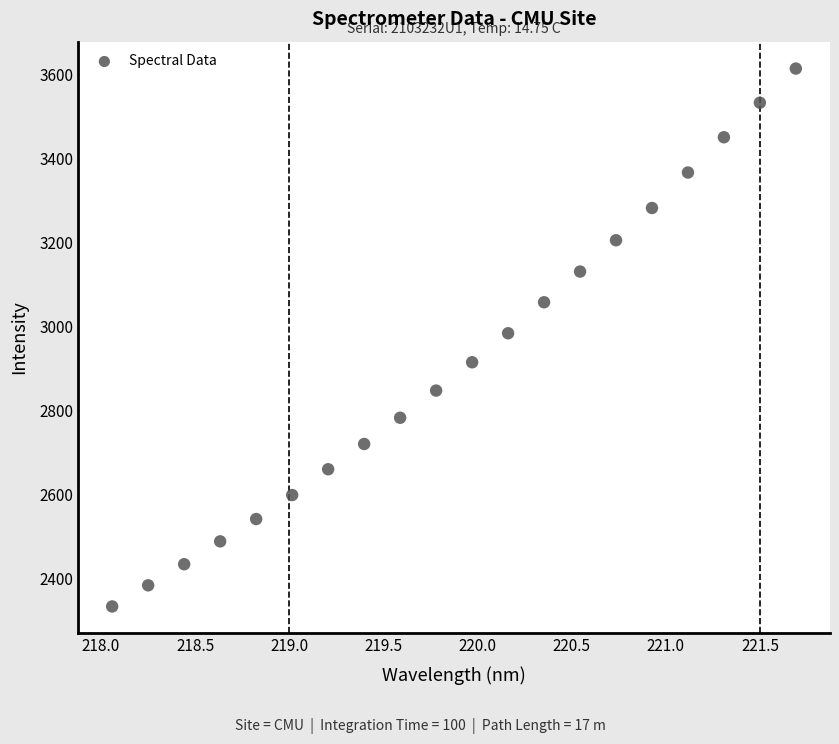

Count the number of points in this scatter plot.

20